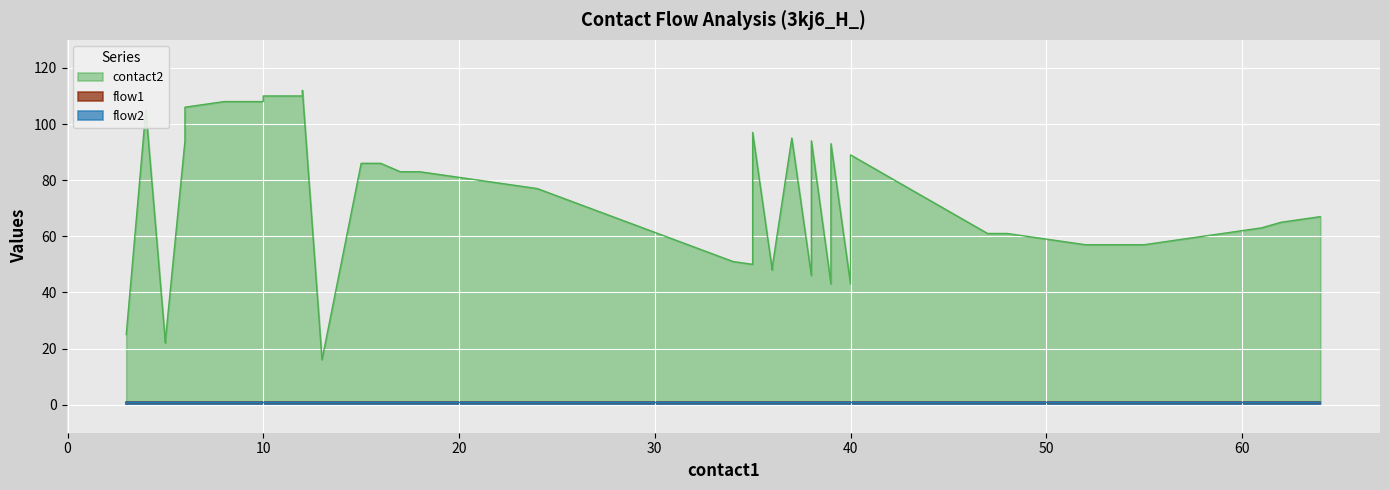

What are all the series names shown in the legend?

contact2, flow1, flow2